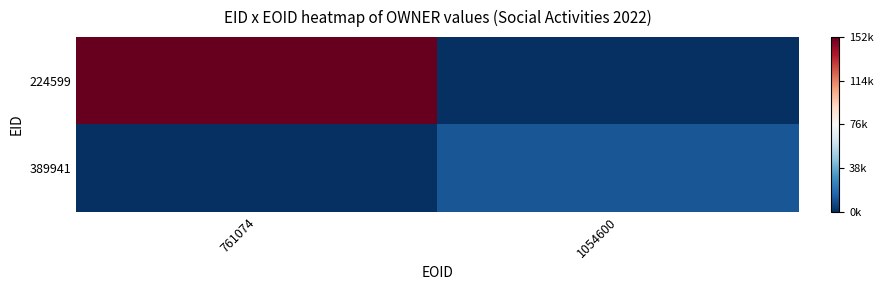

At which category does the chart reach its peak across all series?

761074